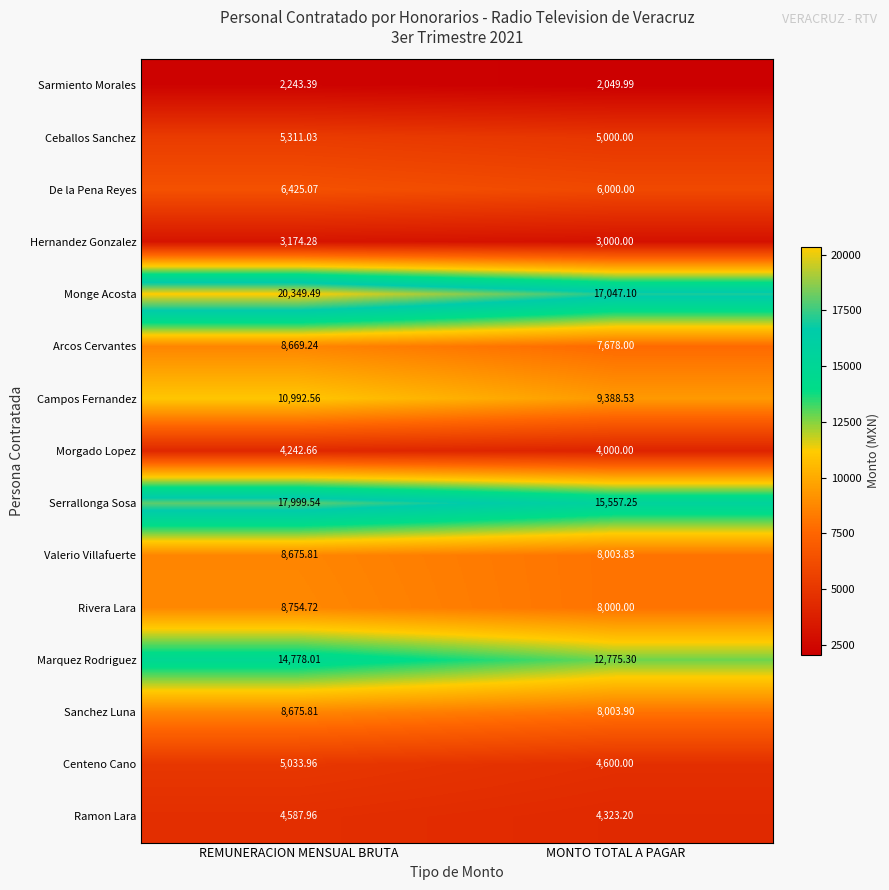

At which category does the chart reach its peak across all series?

REMUNERACION MENSUAL BRUTA